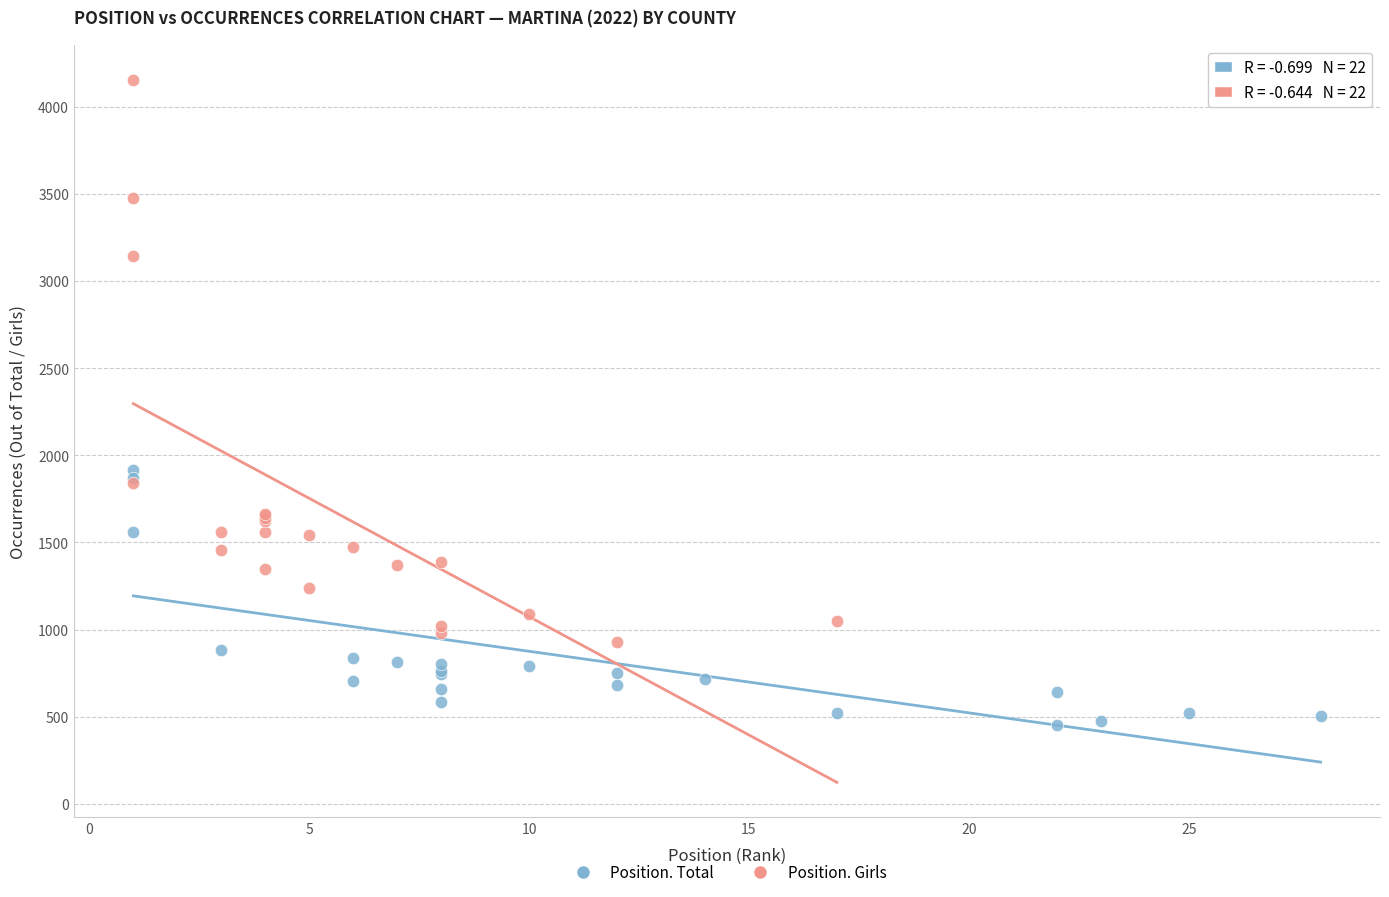

Which series contains the highest Y value?

Position. Girls